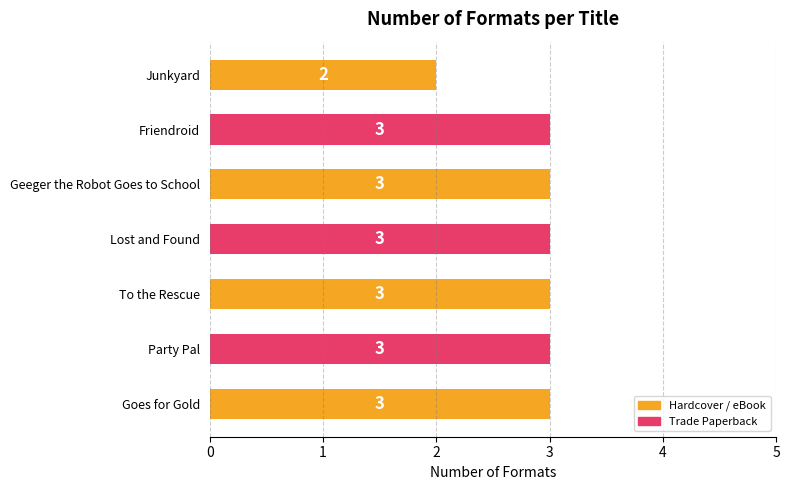

Reading bottom to top, list all the values displayed in this chart.

3	3	3	3	3	3	2